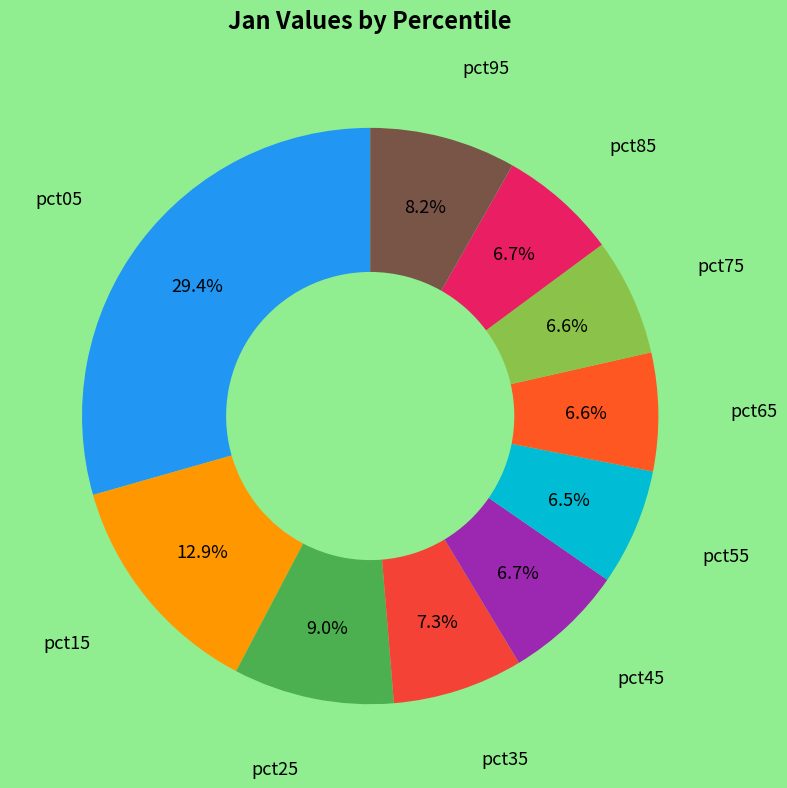

Rank the categories by value from lowest to highest.

pct55, pct75, pct65, pct85, pct45, pct35, pct95, pct25, pct15, pct05